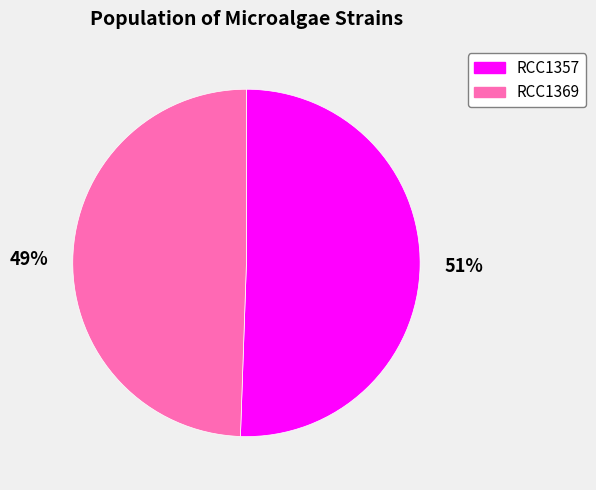

To the nearest percent, what is the average slice percentage?

50%